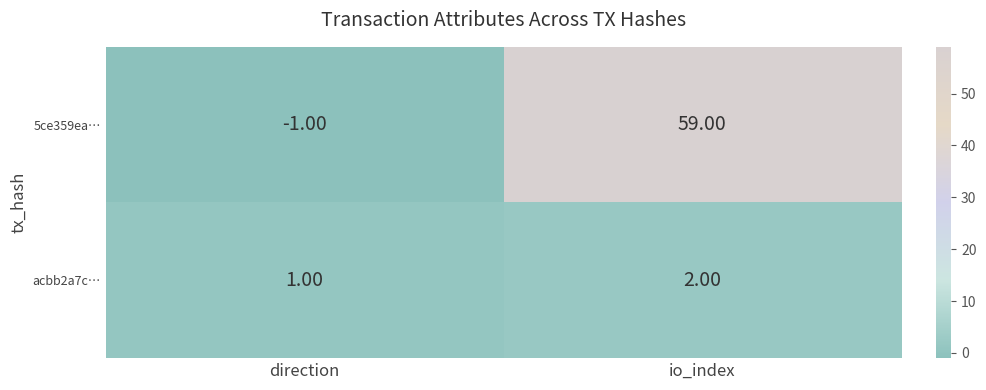

Where is acbb2a7c… nearest to the value 1?

direction